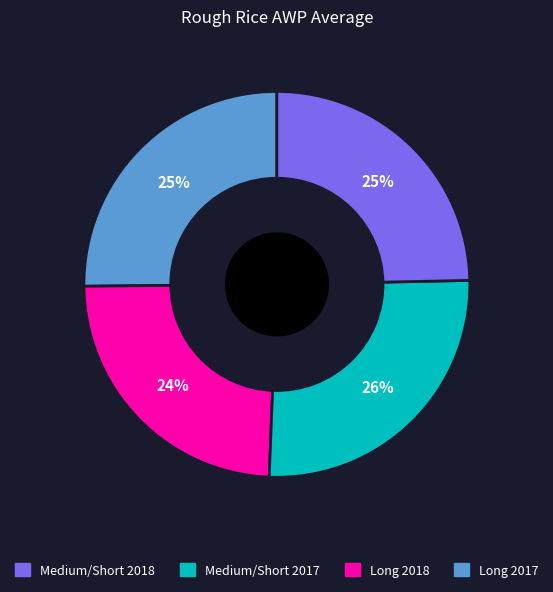

To the nearest percent, what is the difference between the largest and smallest slice percentages?

2%